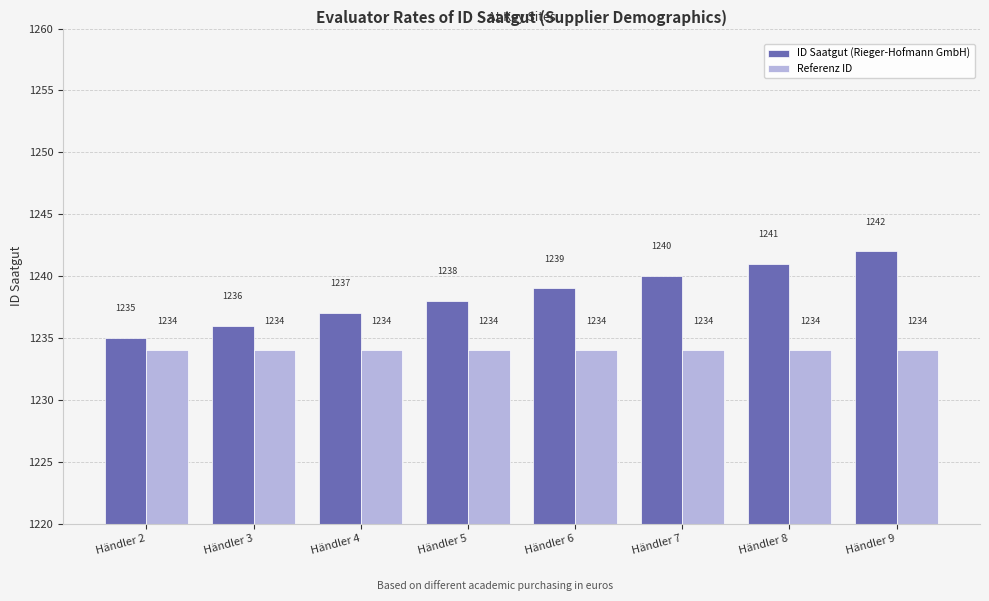

Reading left to right, list all the values displayed in this chart.

ID Saatgut (Rieger-Hofmann GmbH): 1235	1236	1237	1238	1239	1240	1241	1242
Referenz ID: 1234	1234	1234	1234	1234	1234	1234	1234